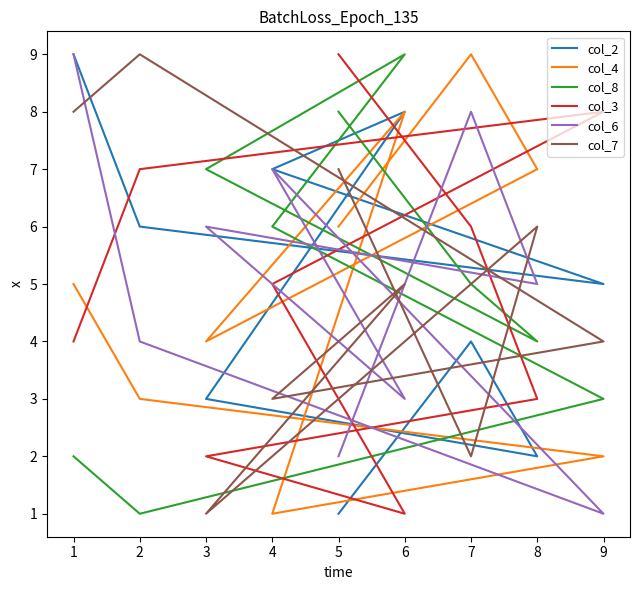

How many lines are shown in the chart?

6